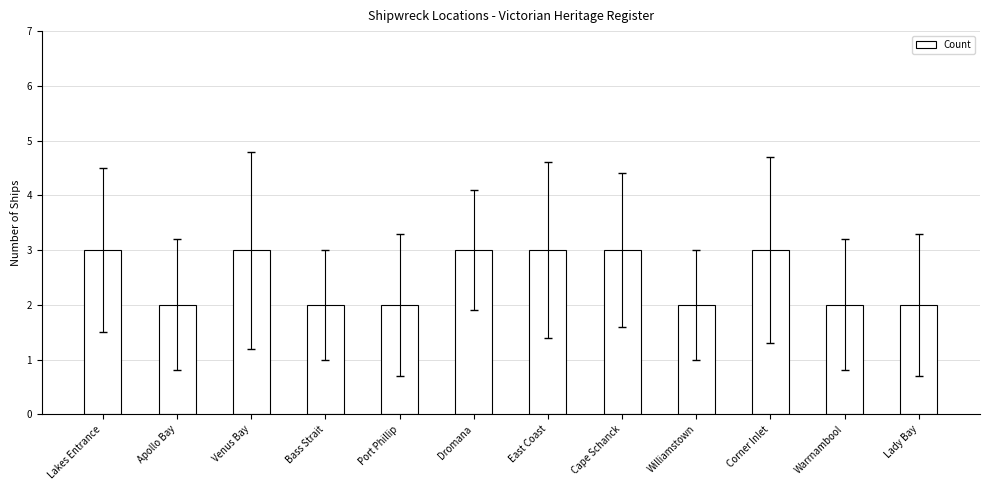

Is it true that the value at East Coast is 1?

False